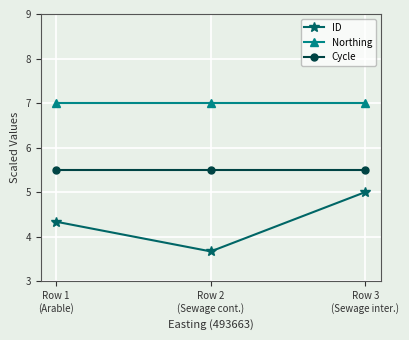

What is the greatest value displayed?

7.0